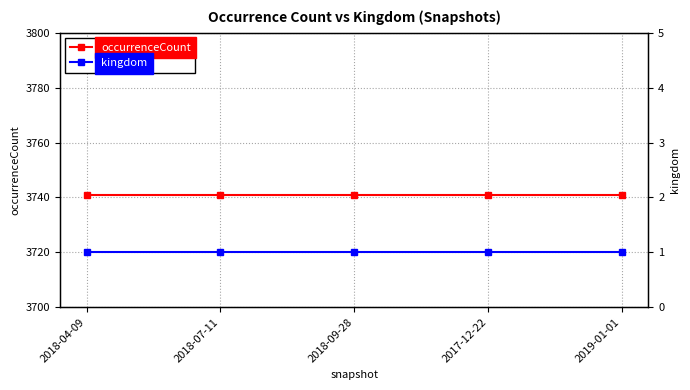

What is the maximum value for kingdom?

1